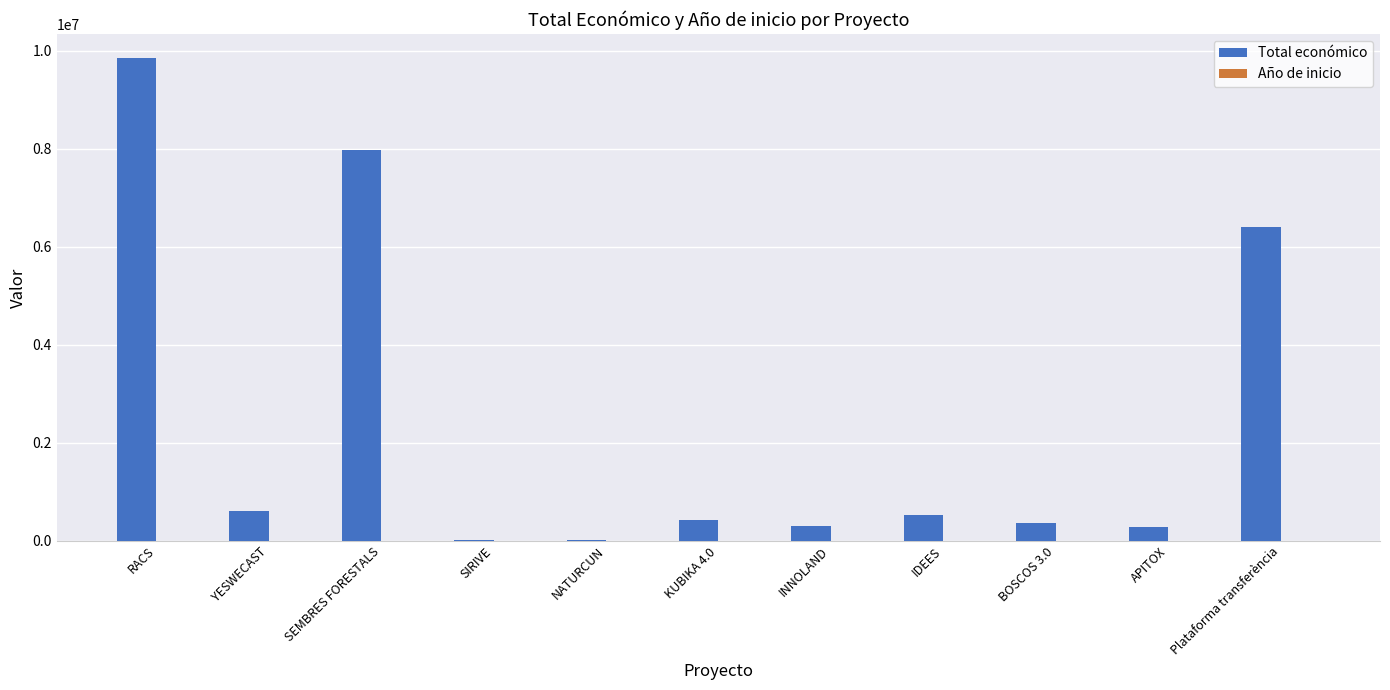

Are the bars grouped side by side (vs. stacked)?

Yes